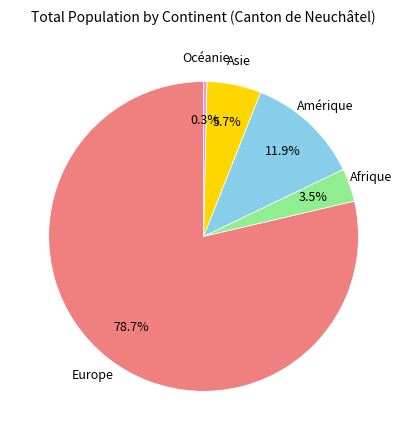

Which slice is the smallest?

Océanie